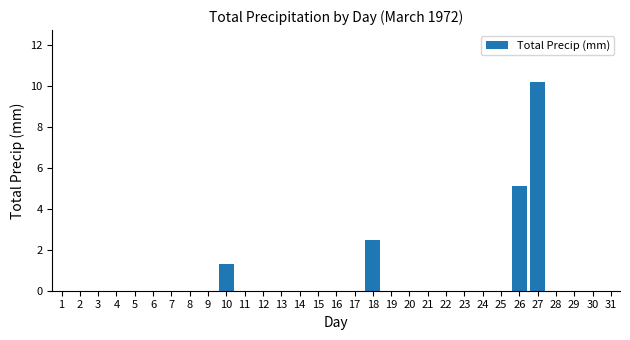

What is the sum of all values?

19.1